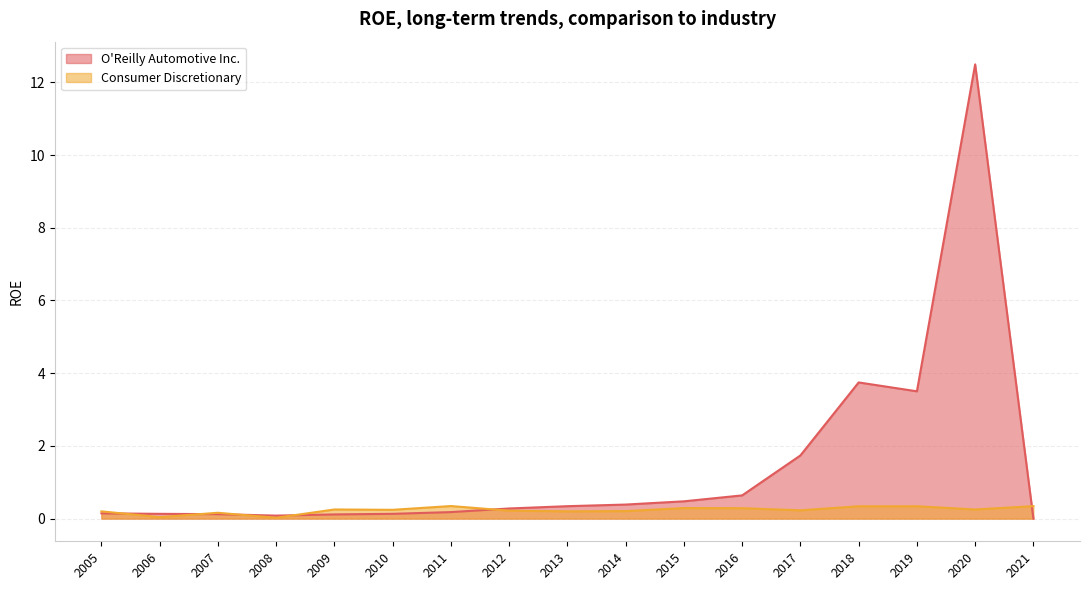

Rank the series at 2006 from highest to lowest value.

O'Reilly Automotive Inc., Consumer Discretionary